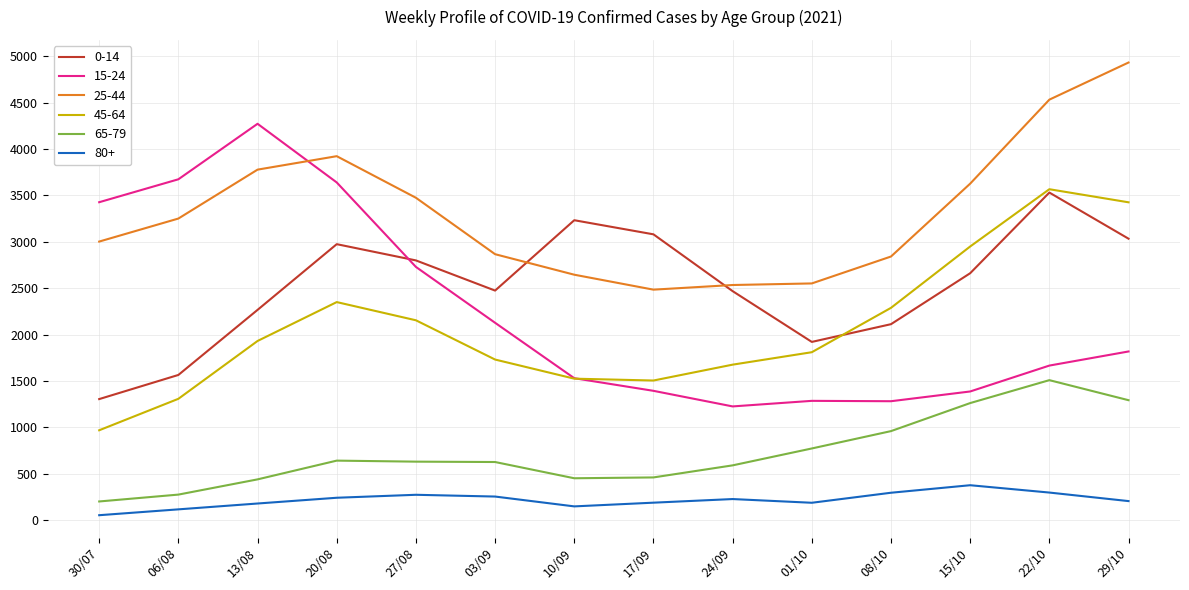

True or false: 25-44 has more than 2 points higher than both neighbors.

False